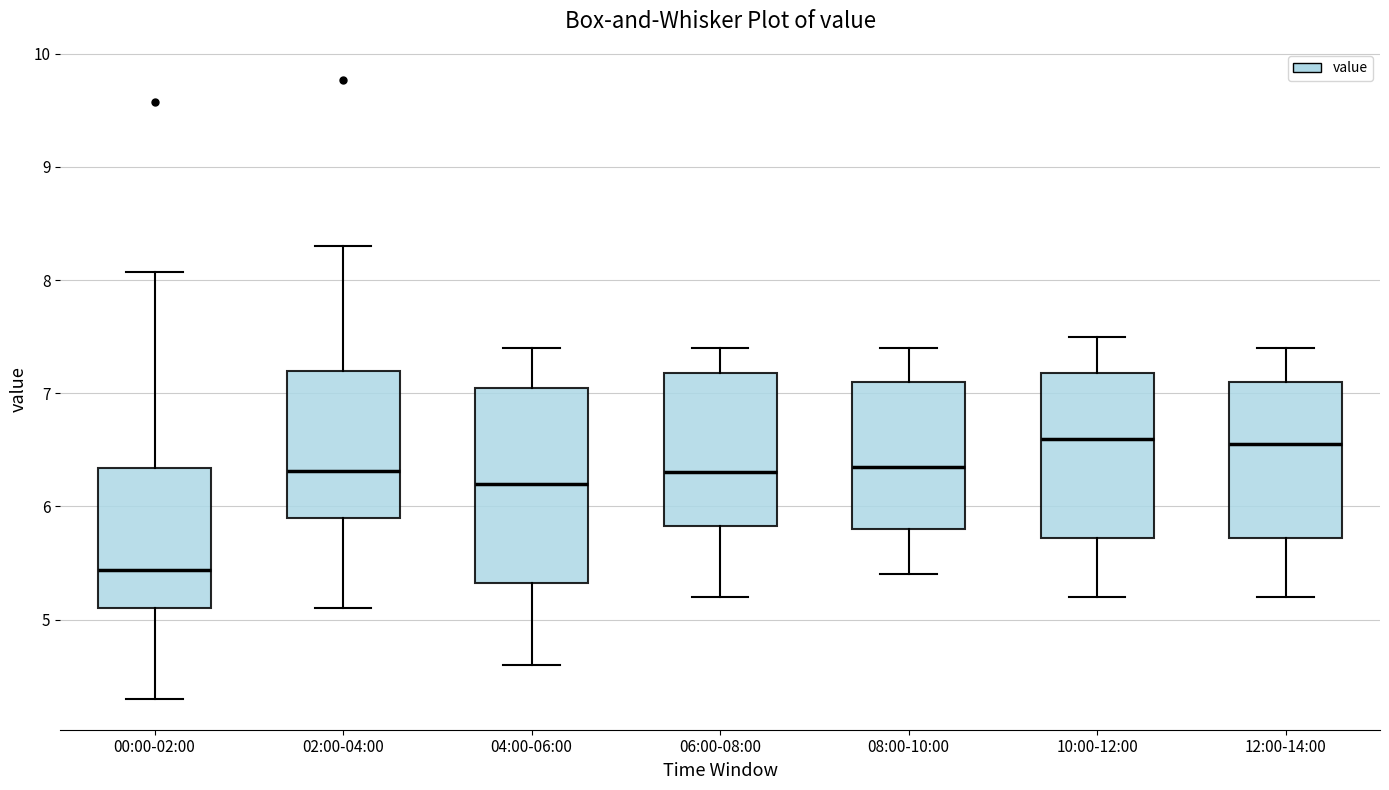

Reading left to right, transcribe this box plot: for each box, give where its median line is, the range the box spans, and where its two whiskers end, as read against the y-axis. The values are not printed on the chart, so give them approximately, as read against the axis.

00:00-02:00: median 5.4, box 5.1 to 6.3, whiskers 4.3 to 8.1
02:00-04:00: median 6.3, box 5.9 to 7.2, whiskers 5.1 to 8.3
04:00-06:00: median 6.2, box 5.3 to 7.1, whiskers 4.6 to 7.4
06:00-08:00: median 6.3, box 5.8 to 7.2, whiskers 5.2 to 7.4
08:00-10:00: median 6.4, box 5.8 to 7.1, whiskers 5.4 to 7.4
10:00-12:00: median 6.6, box 5.7 to 7.2, whiskers 5.2 to 7.5
12:00-14:00: median 6.6, box 5.7 to 7.1, whiskers 5.2 to 7.4